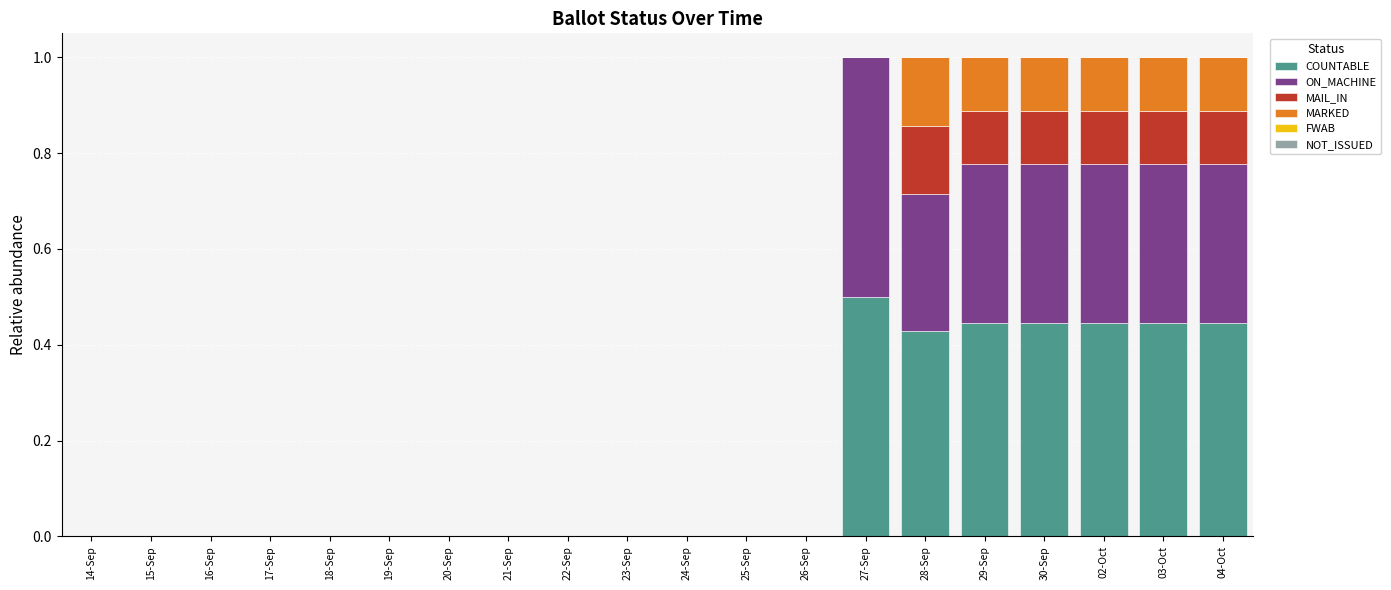

What is the maximum value for COUNTABLE?

0.5